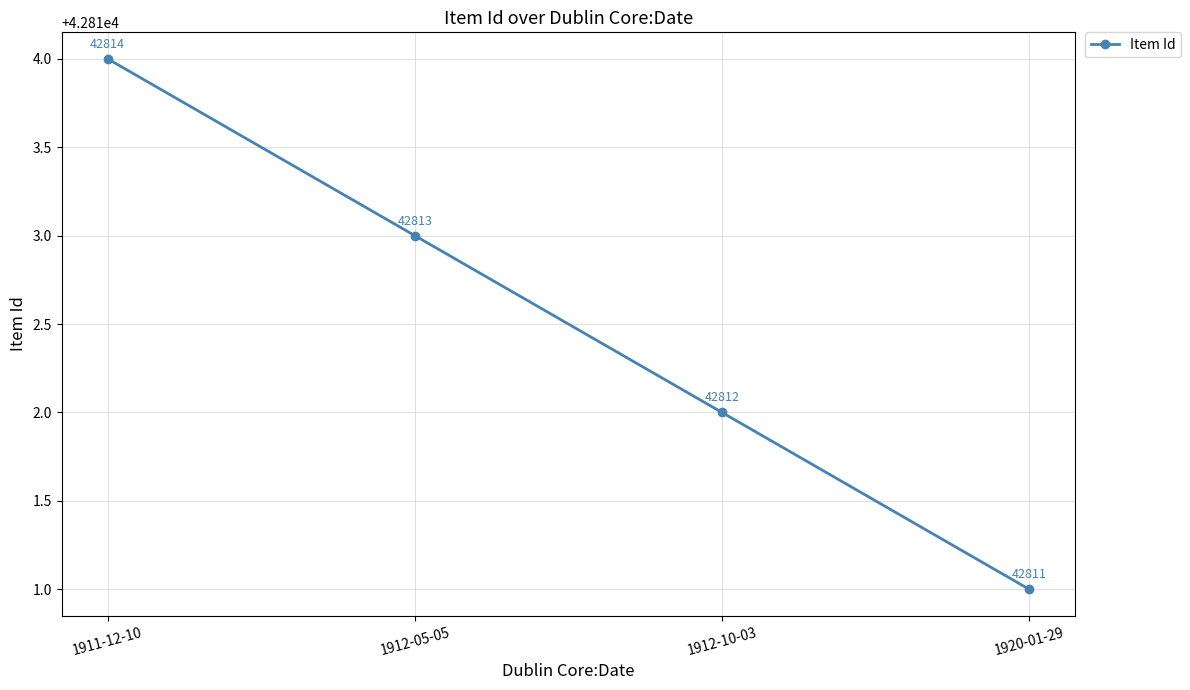

The value at 1912-10-03 is 67242. True or false?

False